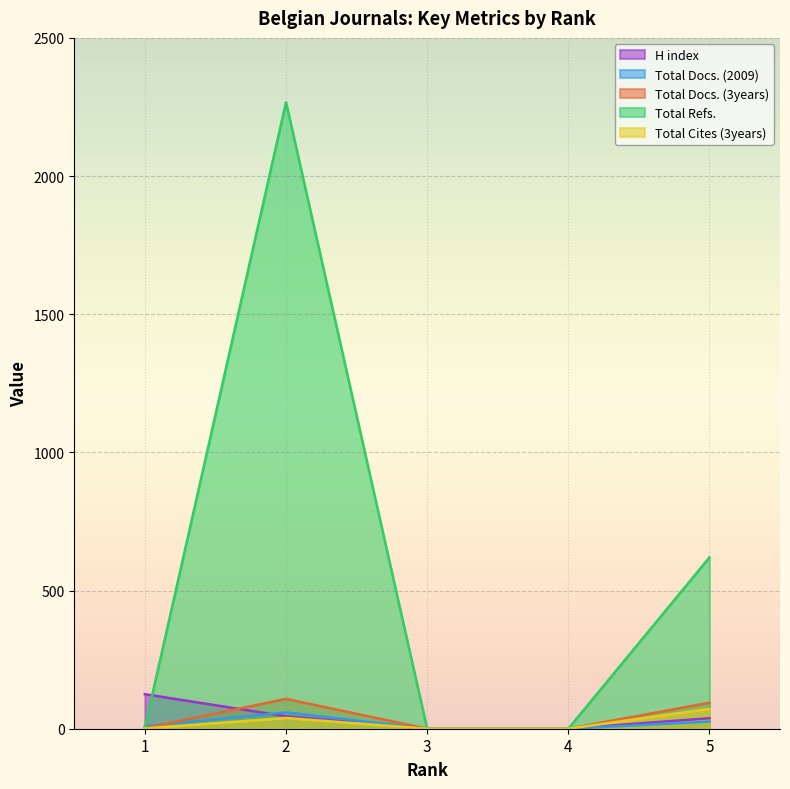

Reading left to right, what are all the values shown in this chart?

H index: 1=125	2=45	3=0	4=0	5=38
Total Docs. (2009): 1=9	2=59	3=0	4=0	5=26
Total Docs. (3years): 1=2	2=108	3=0	4=0	5=94
Total Refs.: 1=4	2=2267	3=0	4=0	5=620
Total Cites (3years): 1=1	2=39	3=0	4=0	5=72